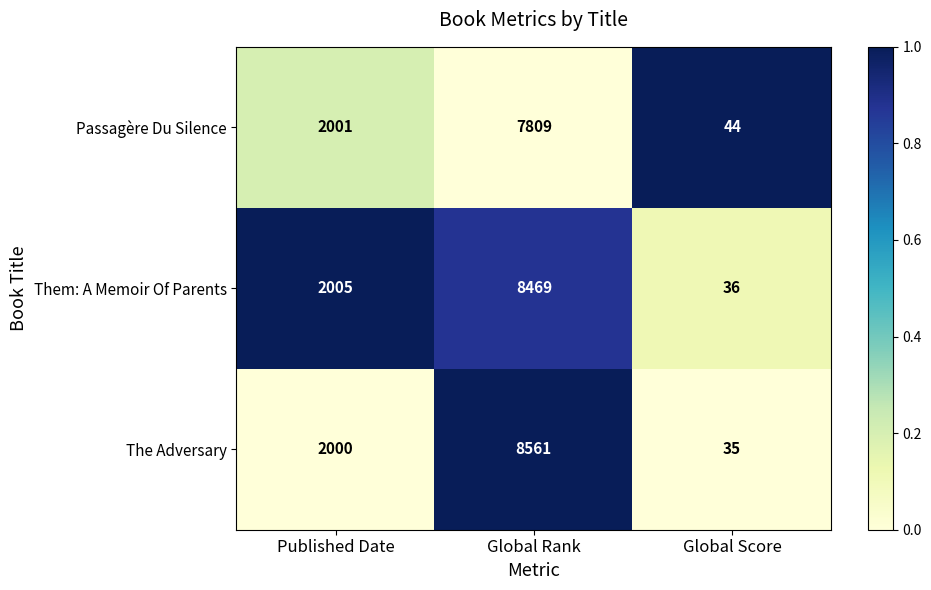

At which category is the sum across all series the highest?

Global Rank